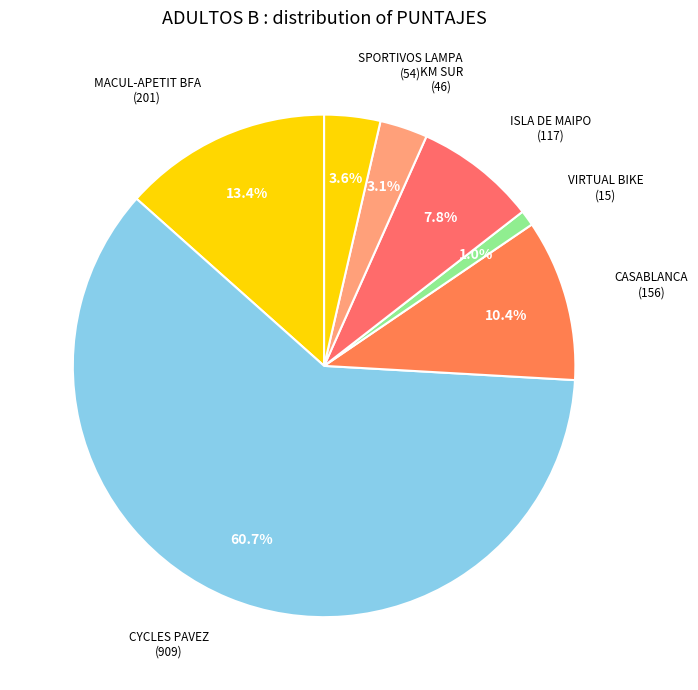

How many slices are in this pie chart?

7